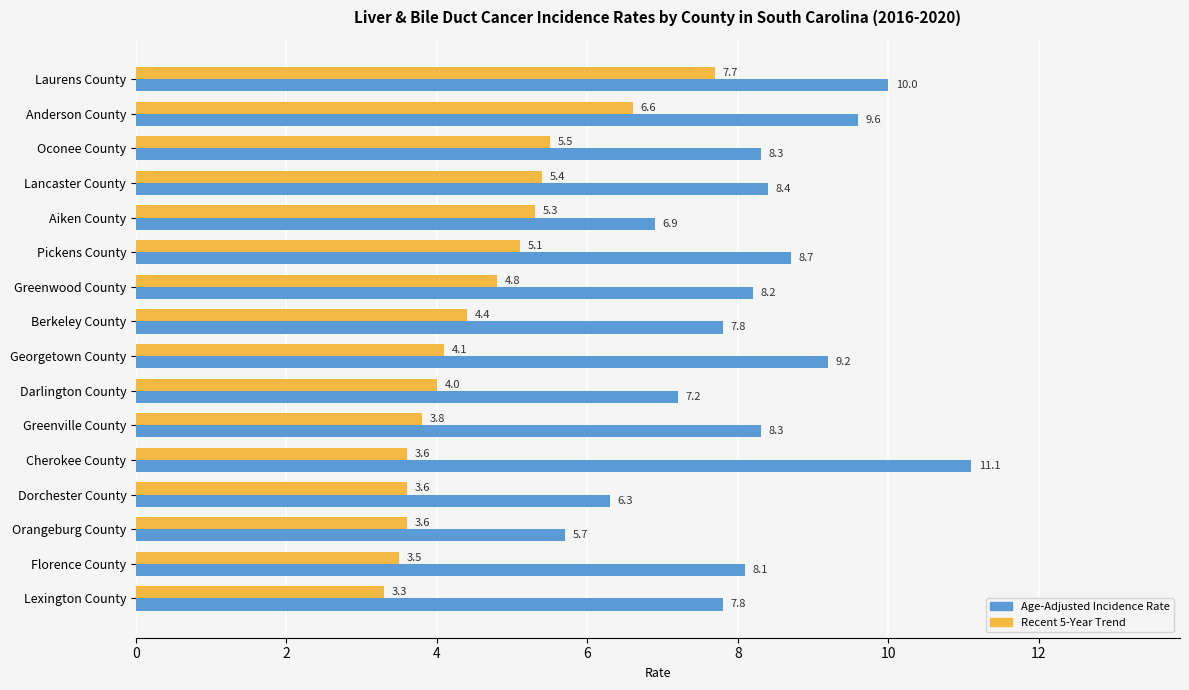

Rank the series by their maximum value, from highest to lowest.

Age-Adjusted Incidence Rate, Recent 5-Year Trend